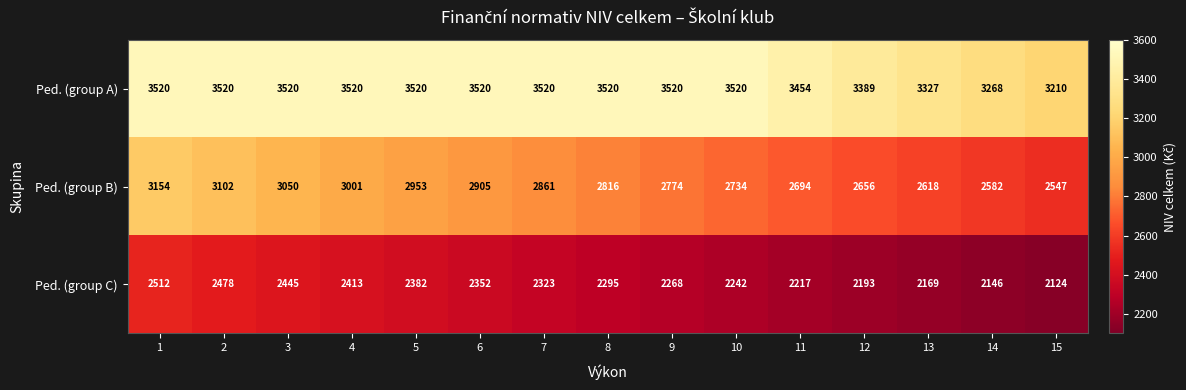

Rank the series by their maximum value, from lowest to highest.

Ped. (group C), Ped. (group B), Ped. (group A)